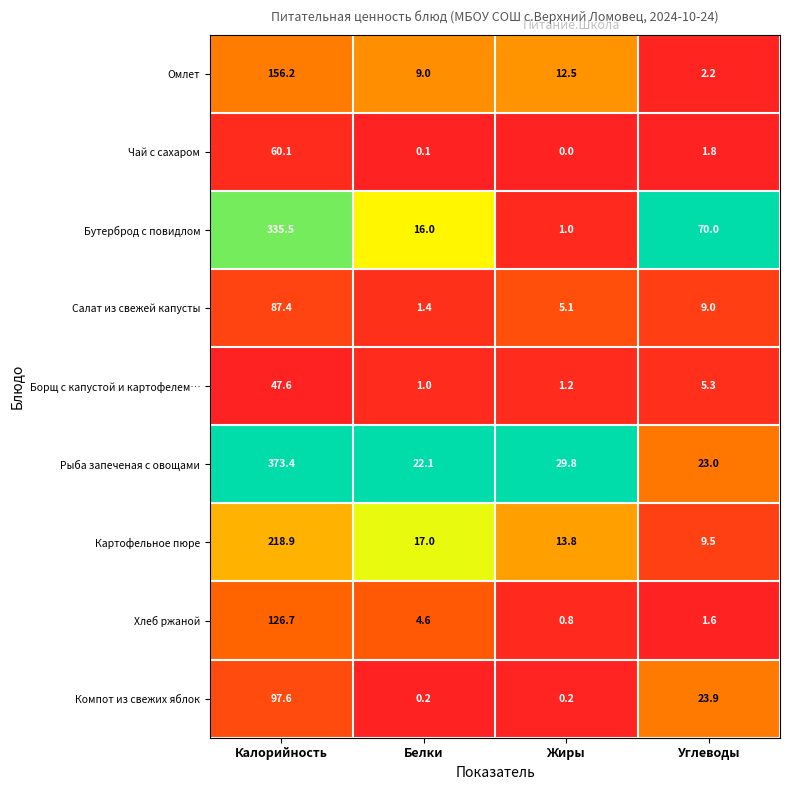

What is the sum of the Борщ с капустой и картофелем… values at Жиры and Калорийность?

48.8